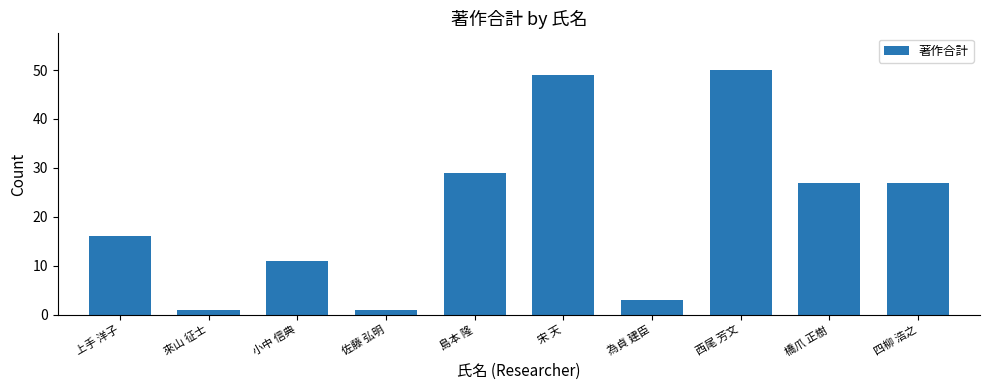

What is the label of the 8th bar from the right?

小中 信典